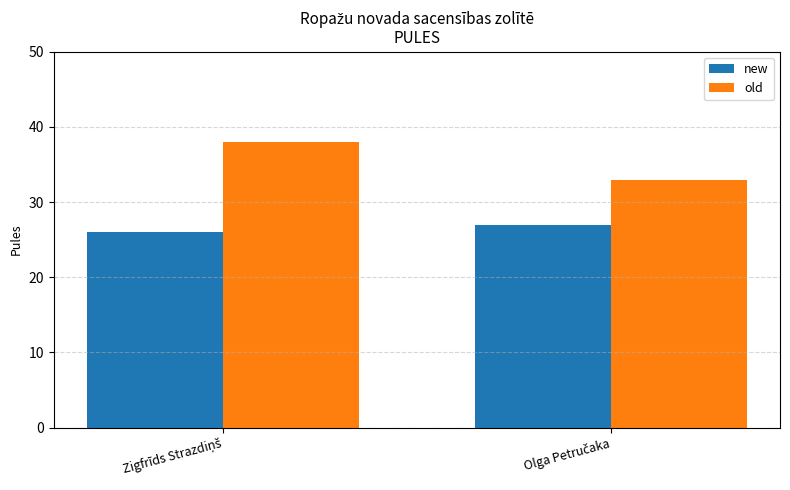

What is the sum of all new values?

53